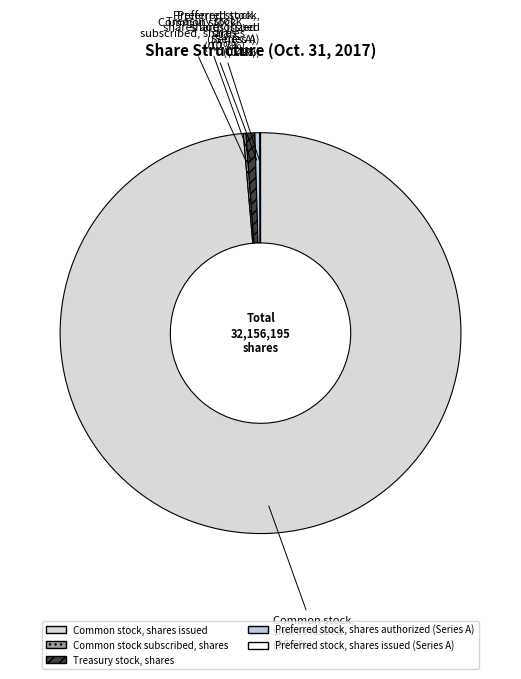

Combined, do Preferred stock, shares authorized (Series A) and Treasury stock, shares account for over 50%?

No